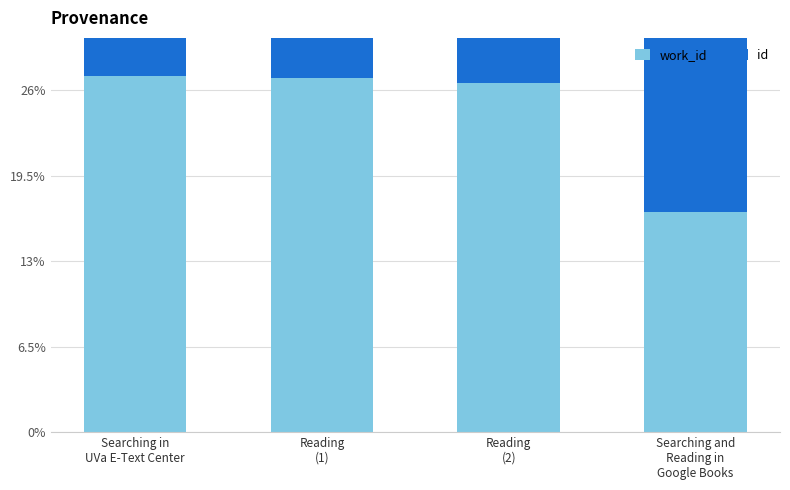

Reading left to right, transcribe all the data shown in this chart.

work_id: Searching in
UVa E-Text Center=27.1	Reading
(1)=27.0	Reading
(2)=26.6	Searching and
Reading in
Google Books=16.8
id: Searching in
UVa E-Text Center=72.9	Reading
(1)=73.0	Reading
(2)=73.4	Searching and
Reading in
Google Books=83.2